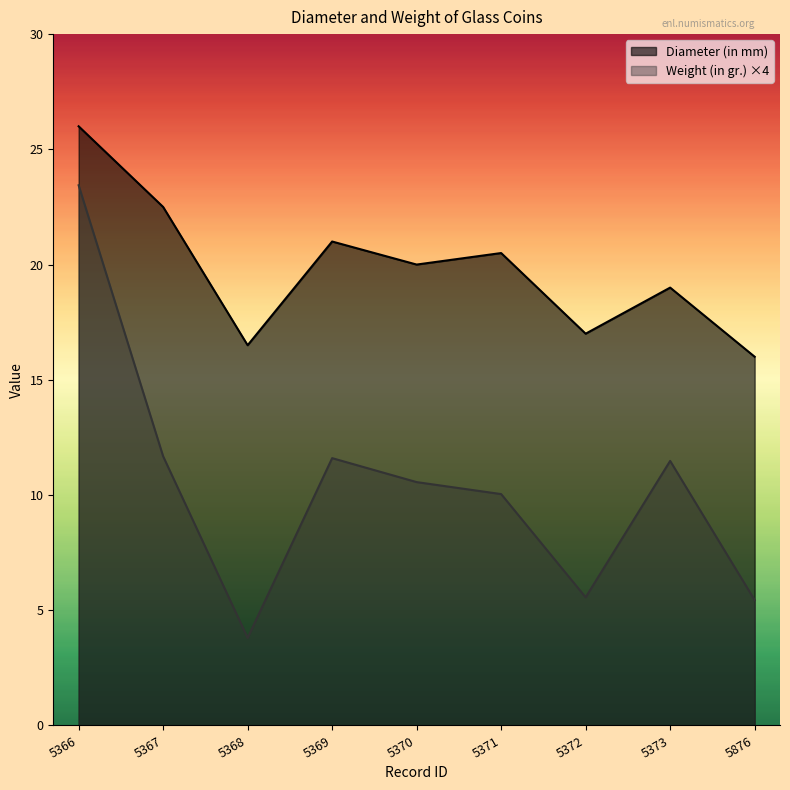

The value of Diameter (in mm) at 5370 is 20.0. True or false?

True